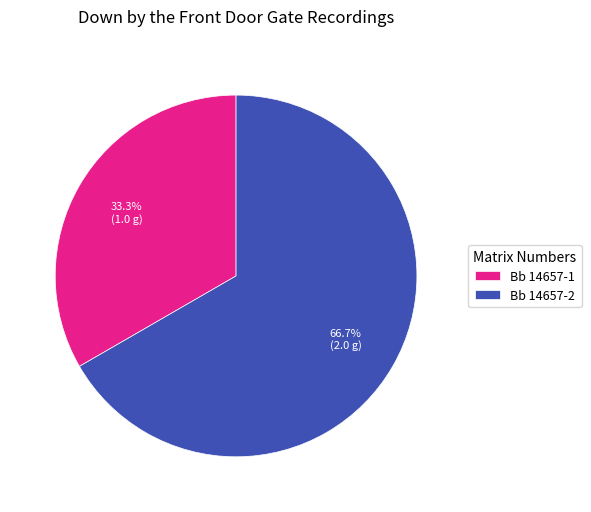

Is the sum of Bb 14657-2 and Bb 14657-1 greater than half?

Yes